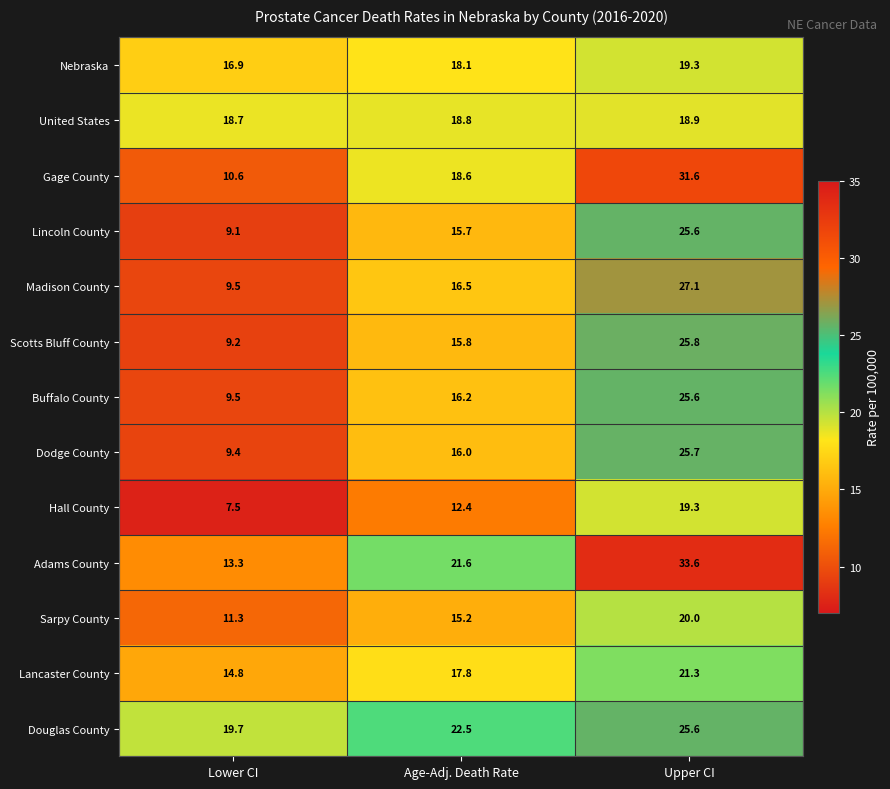

What is the total value across all series at Lower CI?

159.5